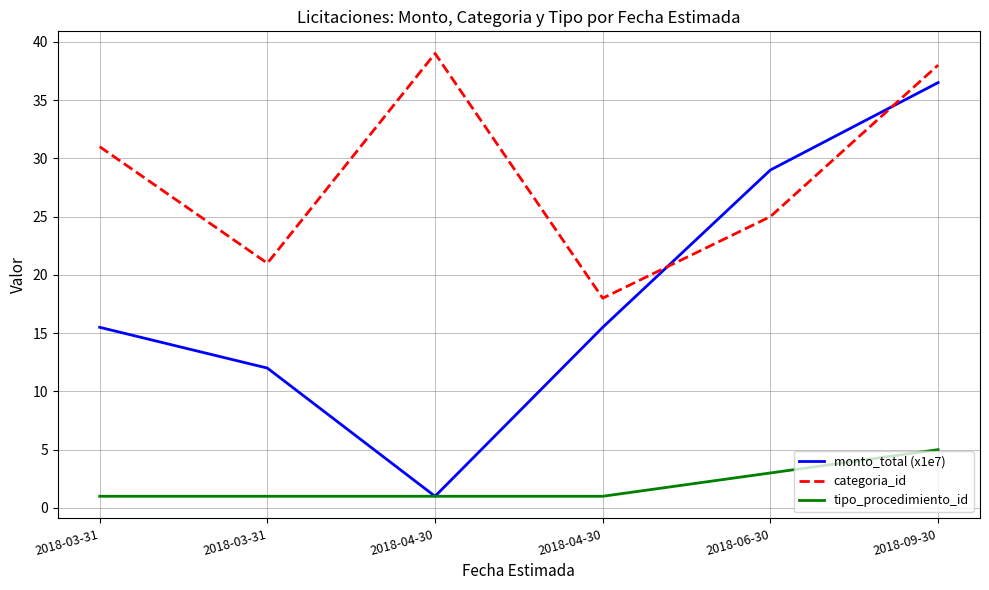

Is the value of categoria_id at 2018-09-30 greater than the value of monto_total (x1e7) at 2018-03-31?

Yes